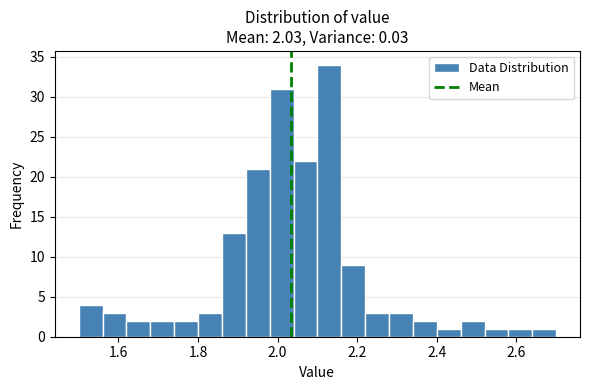

Around what value on the x-axis is the tallest bar? Give the approximate position of its centre, as read against the axis.

2.14